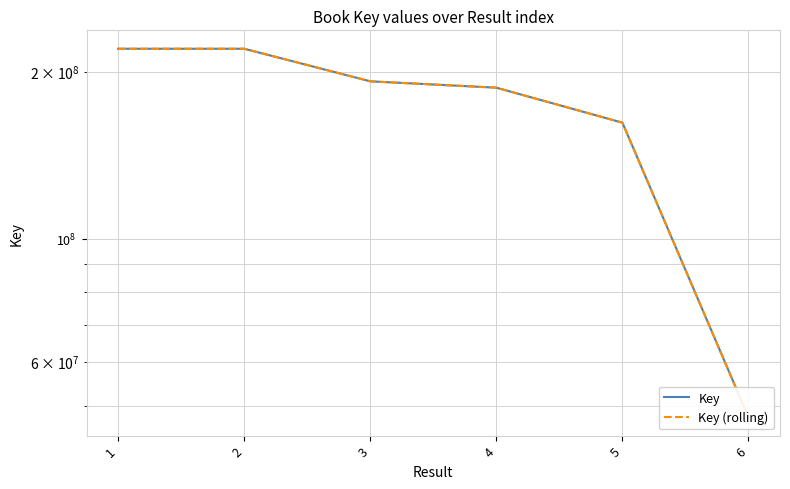

At which label does Key (rolling) first exceed 192187280?

1